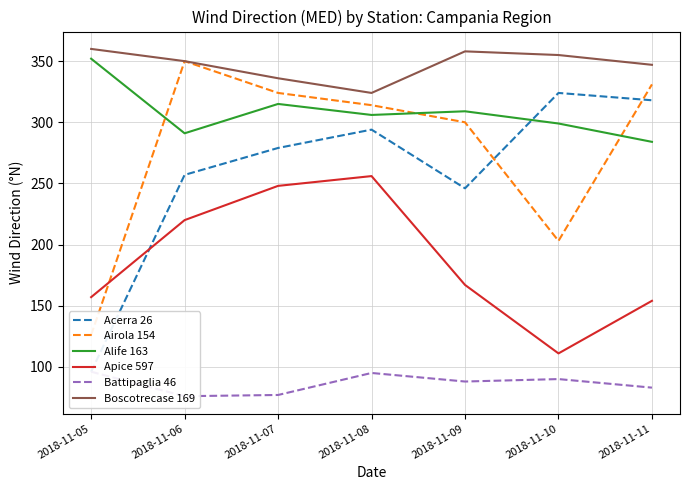

What is the value of the Boscotrecase 169 point at the 7th from the left?

347